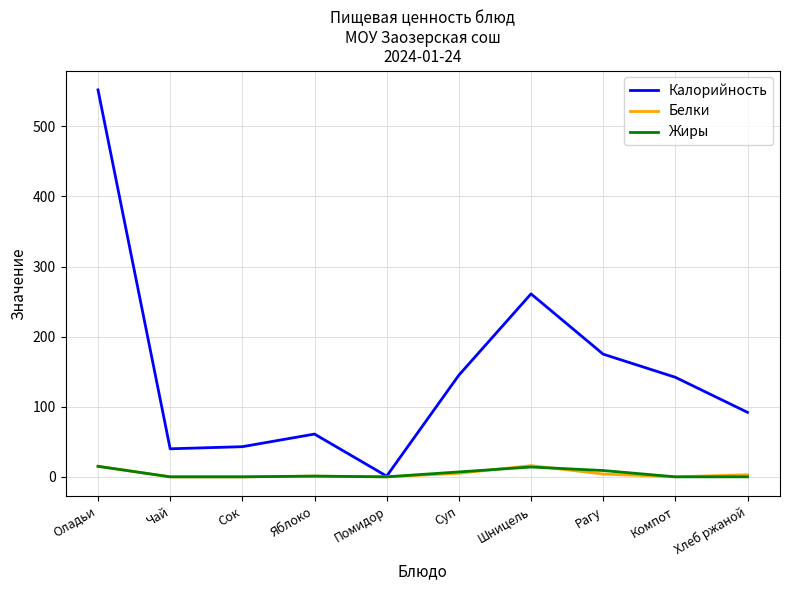

What is the difference between the maximum and minimum values in the Калорийность series?

551